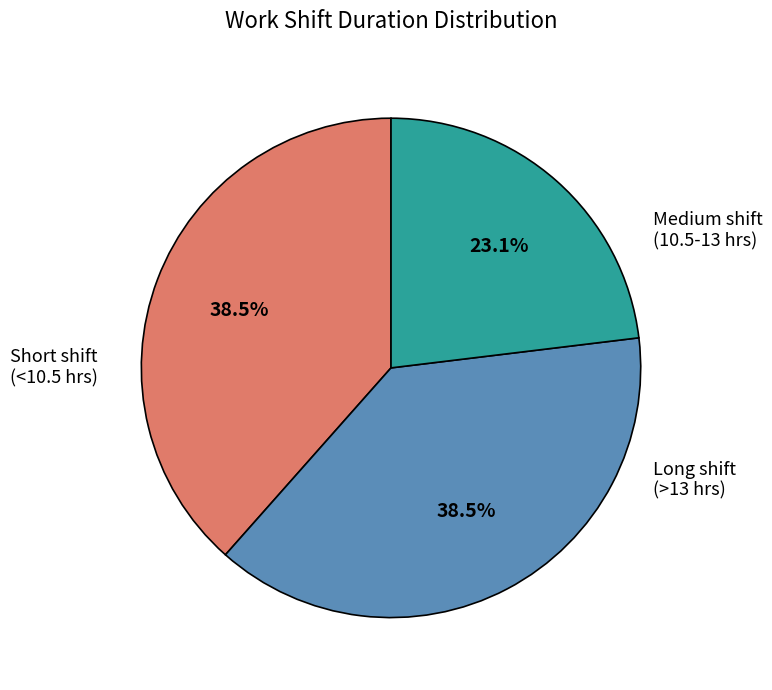

Is there a majority slice in this chart?

No